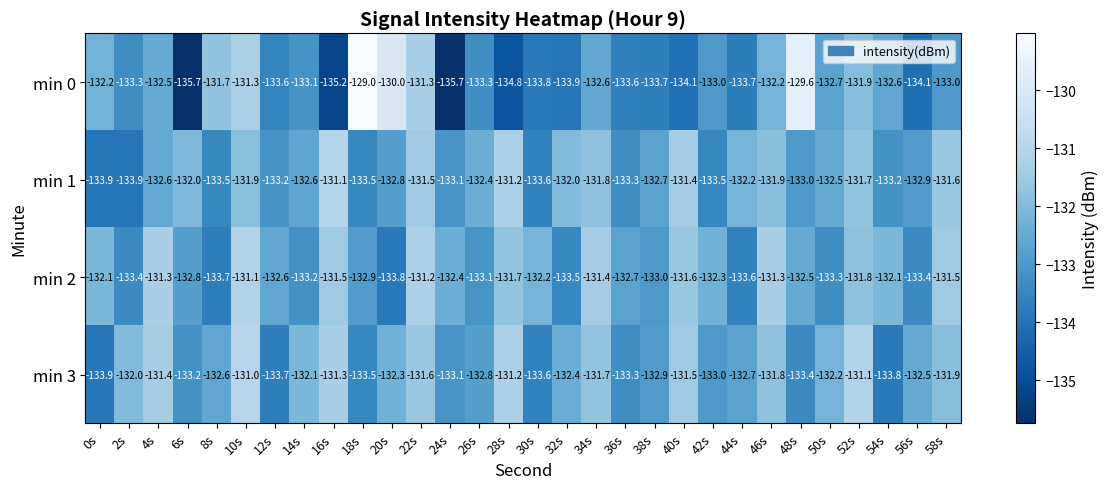

At 48s, list the series in order from largest to smallest.

min 0, min 2, min 1, min 3